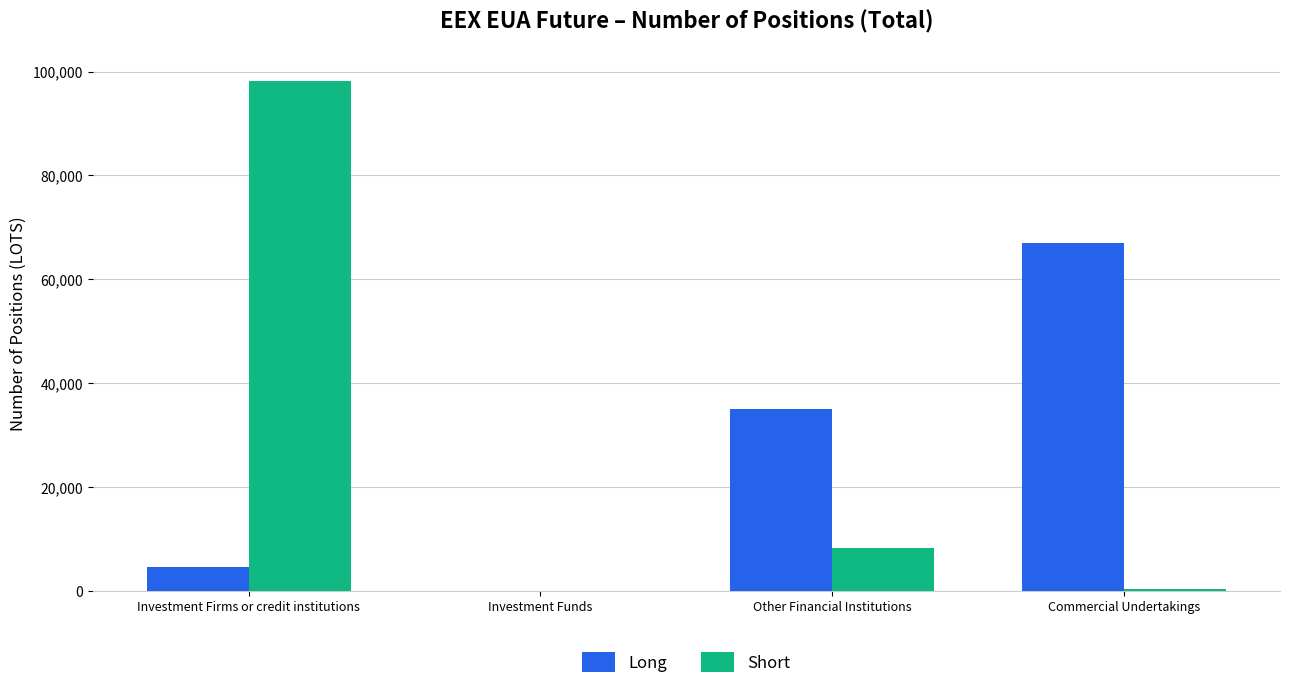

Read the Long value at Investment Firms or credit institutions, to the nearest 50.

4700